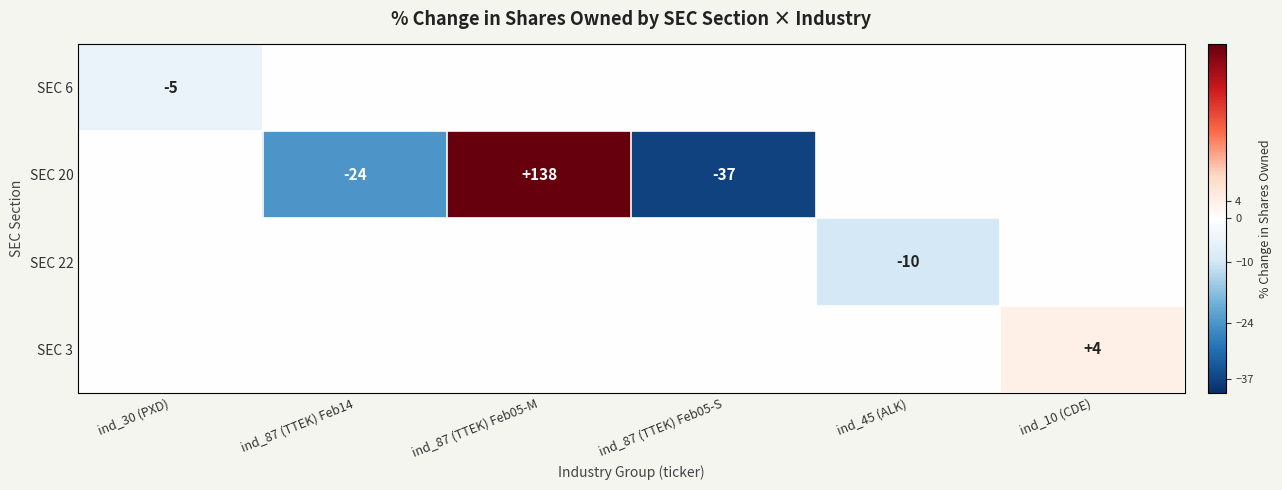

The SEC 20 series shows 138 at ind_87 (TTEK) Feb05-M. True or false?

True